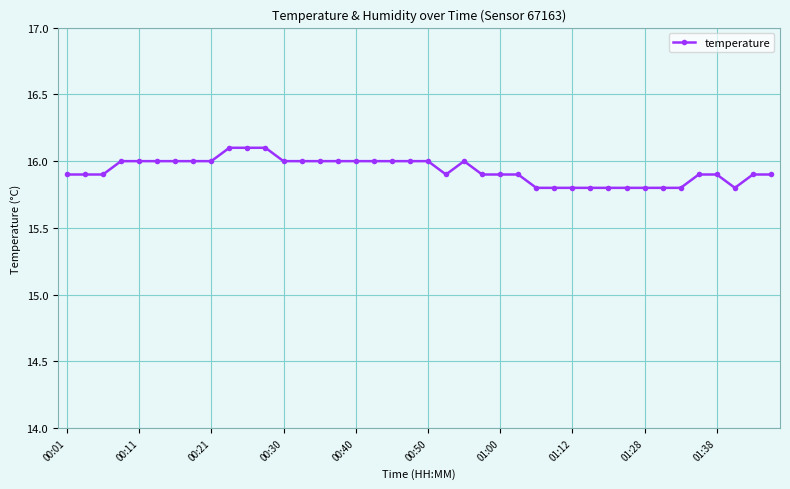

How many values are between 15 and 16?

37